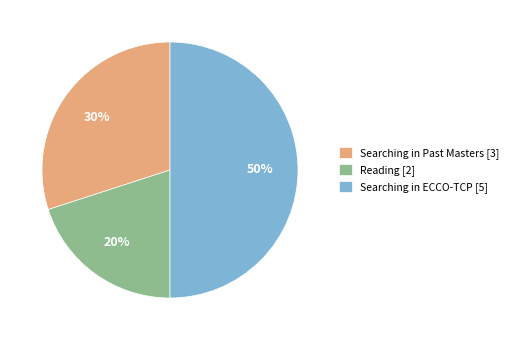

Rank the categories by value from highest to lowest.

Searching in ECCO-TCP [5], Searching in Past Masters [3], Reading [2]